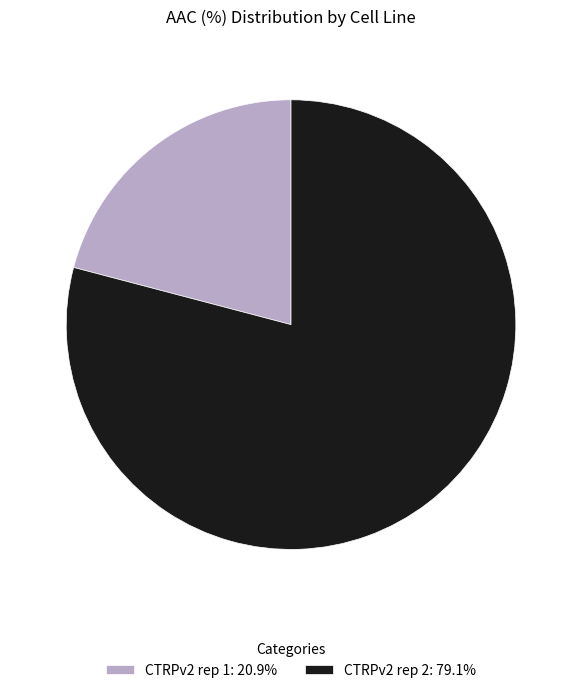

Which has a higher value, CTRPv2 rep 2 or CTRPv2 rep 1?

CTRPv2 rep 2